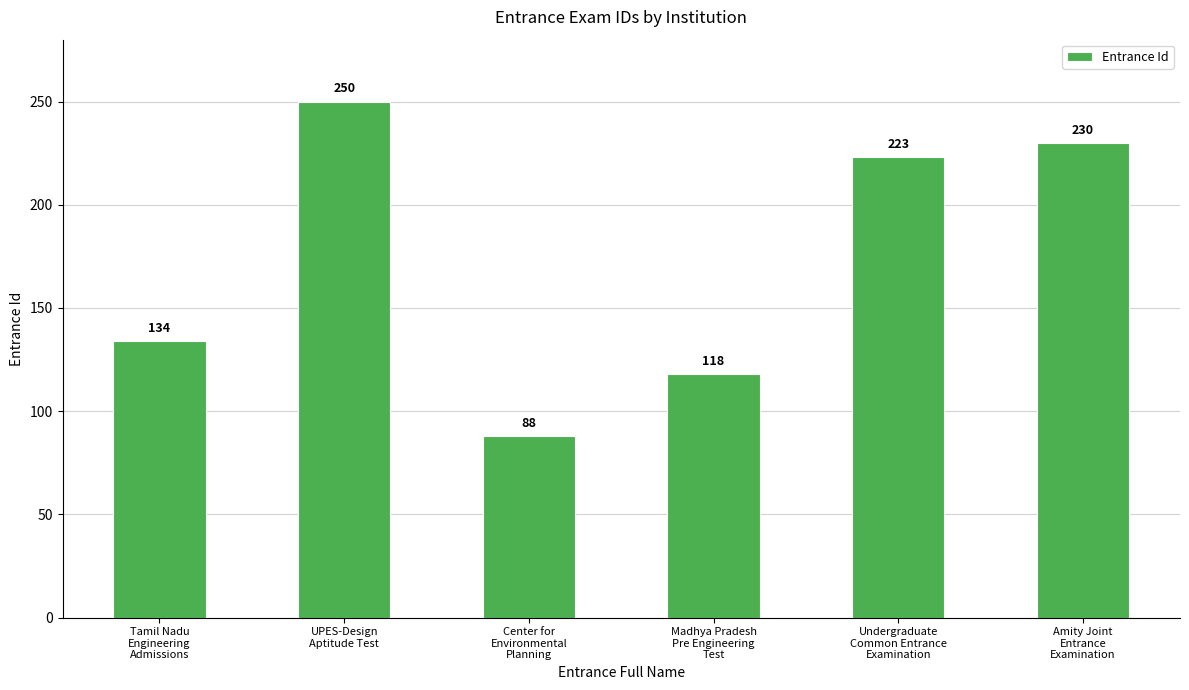

What is the value of the 3rd bar from the left?

88